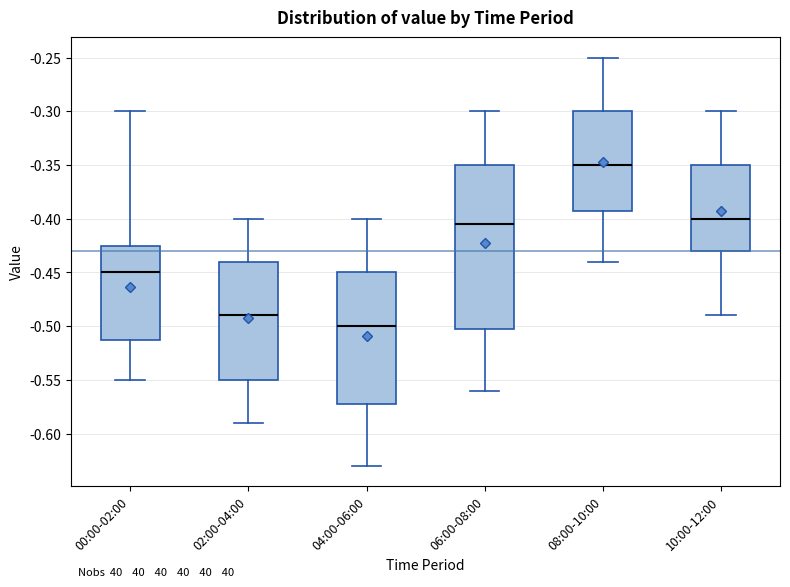

Reading left to right, read every box against the y-axis: the position of its median line, the range the box covers, and the ends of its whiskers. The values are not printed on the chart, so give them approximately, as read against the axis.

00:00-02:00: median -0.450, box -0.510 to -0.425, whiskers -0.550 to -0.300
02:00-04:00: median -0.490, box -0.550 to -0.440, whiskers -0.590 to -0.400
04:00-06:00: median -0.500, box -0.570 to -0.450, whiskers -0.630 to -0.400
06:00-08:00: median -0.405, box -0.500 to -0.350, whiskers -0.560 to -0.300
08:00-10:00: median -0.350, box -0.390 to -0.300, whiskers -0.440 to -0.250
10:00-12:00: median -0.400, box -0.430 to -0.350, whiskers -0.490 to -0.300